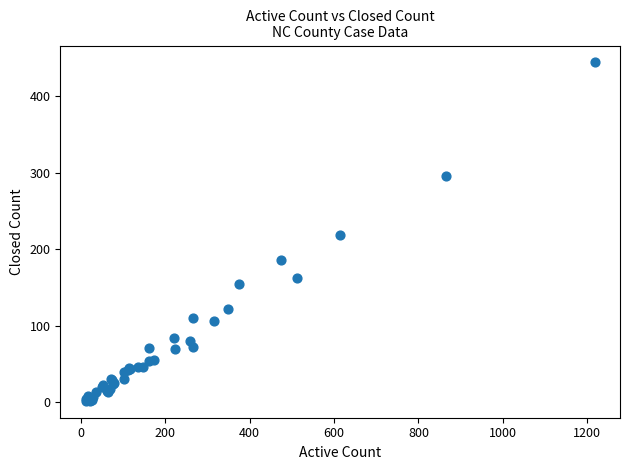

What Y value in the scatter plot is closest to 223?

218